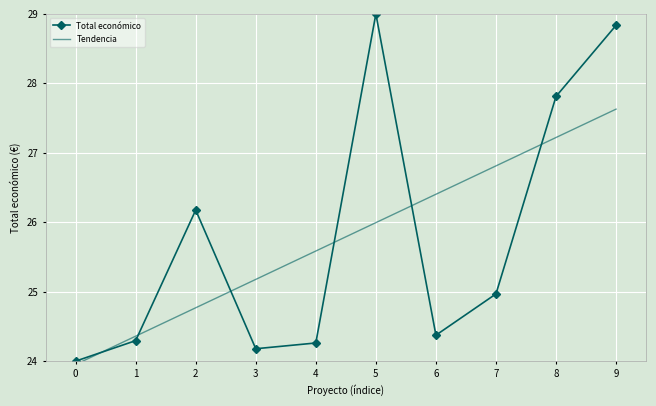

What are all the series names shown in the legend?

Total económico, Tendencia